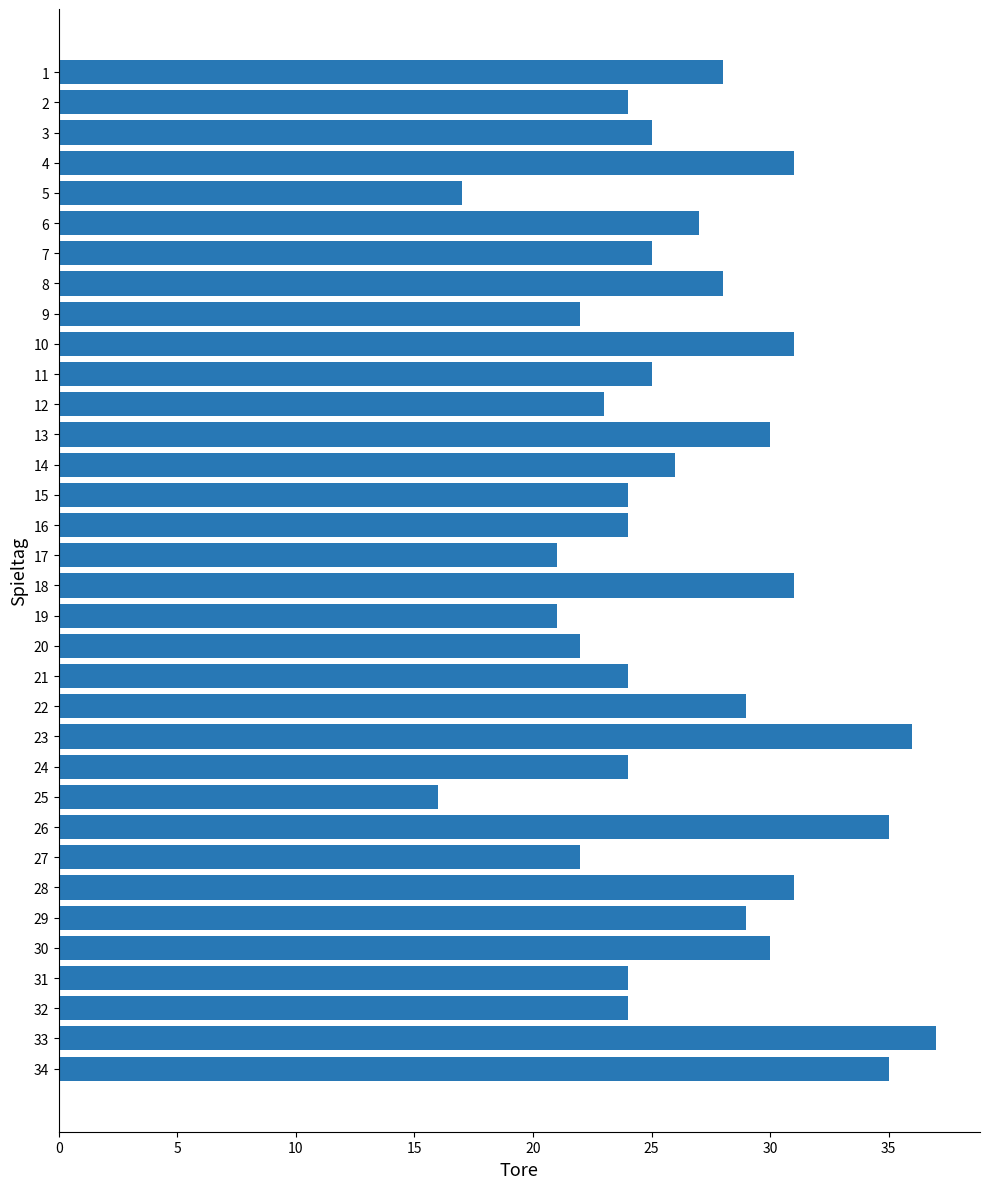

How many data points does each series have?

34